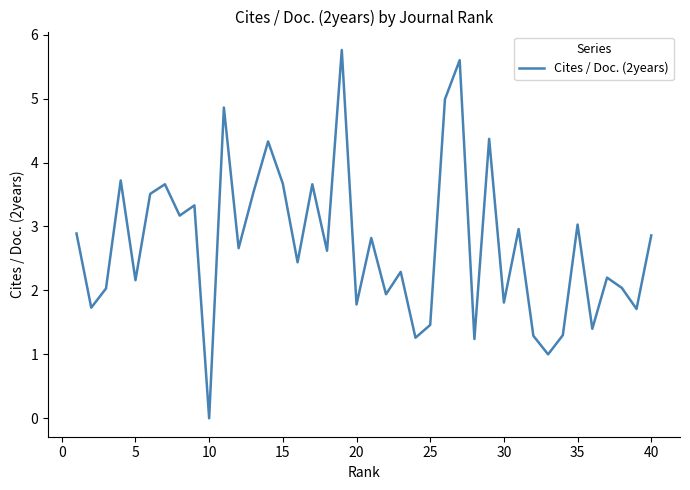

What is the greatest value displayed?

5.8